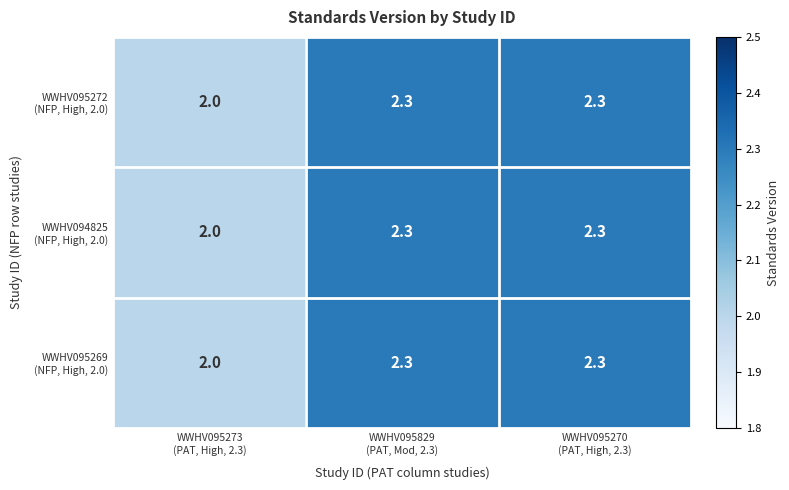

How many series are shown in this chart?

3